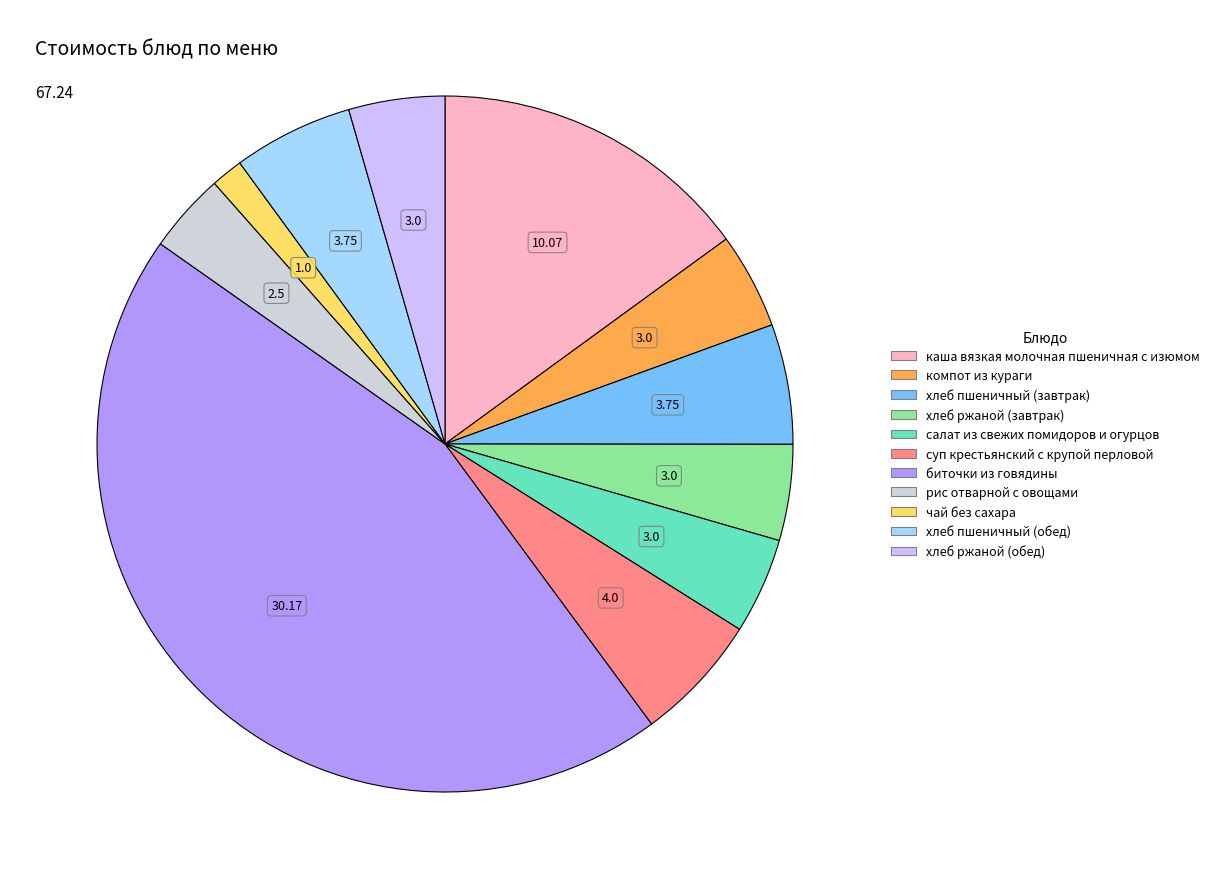

Is the sum of рис отварной с овощами and хлеб ржаной (обед) greater than half?

No